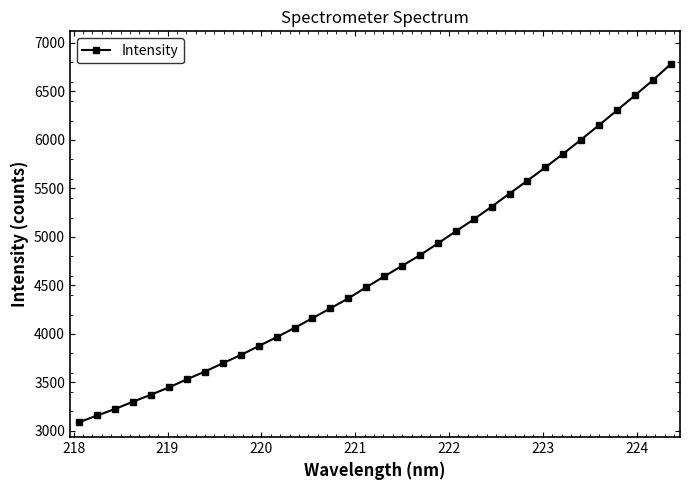

What is the value of the 9th point from the left?

3697.5